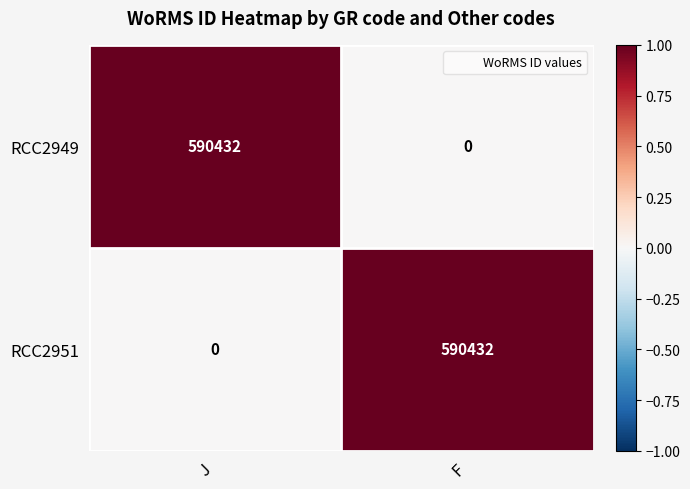

Count the number of categories in the chart.

2